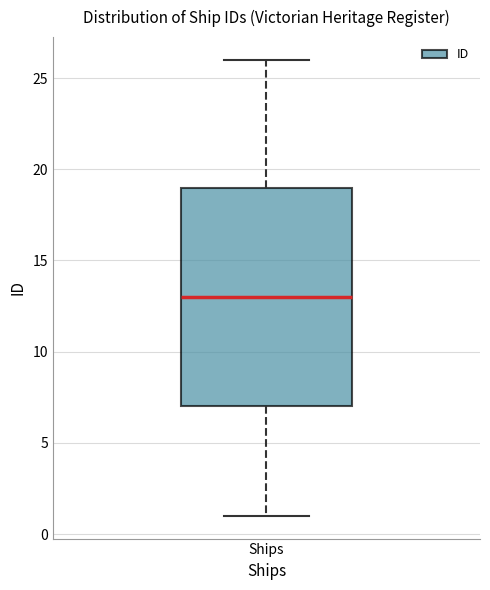

Where is the lower edge of the box for Ships on the y-axis? The values are not printed on the chart, so give them approximately, as read against the axis.

7